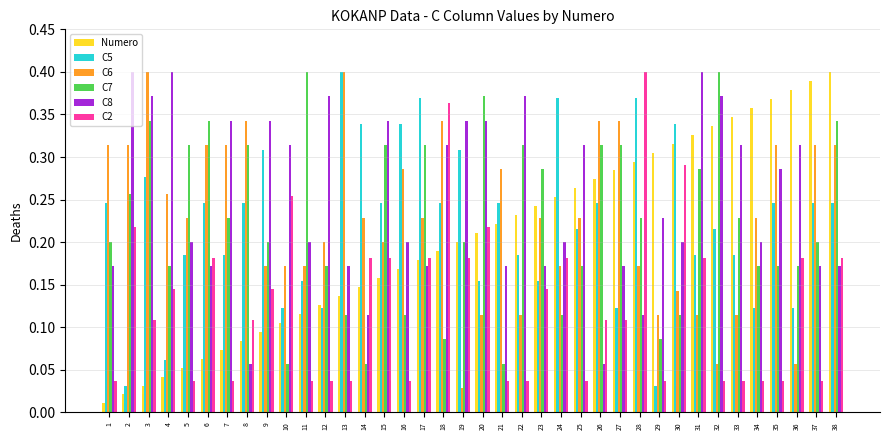

How many distinct data groups are displayed?

6